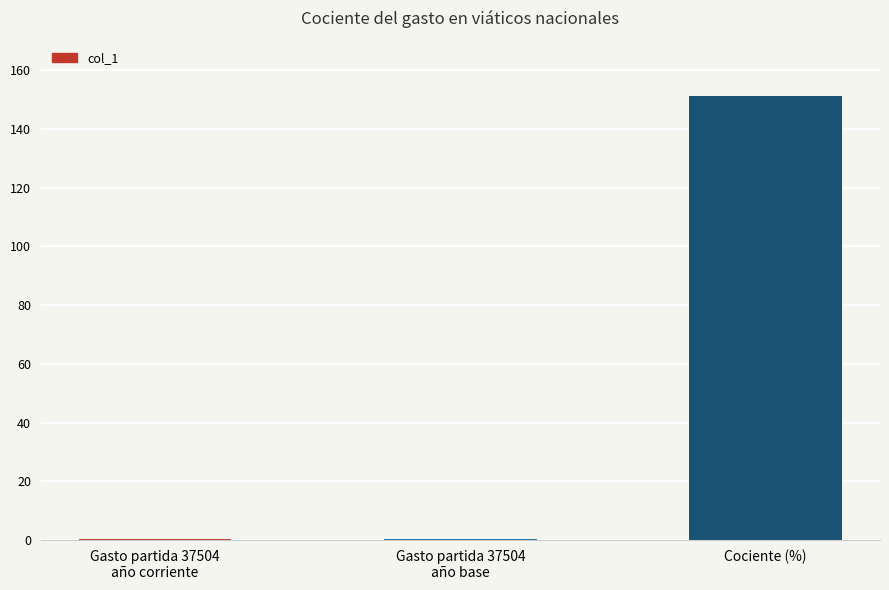

What is the sum of all values?

151.9